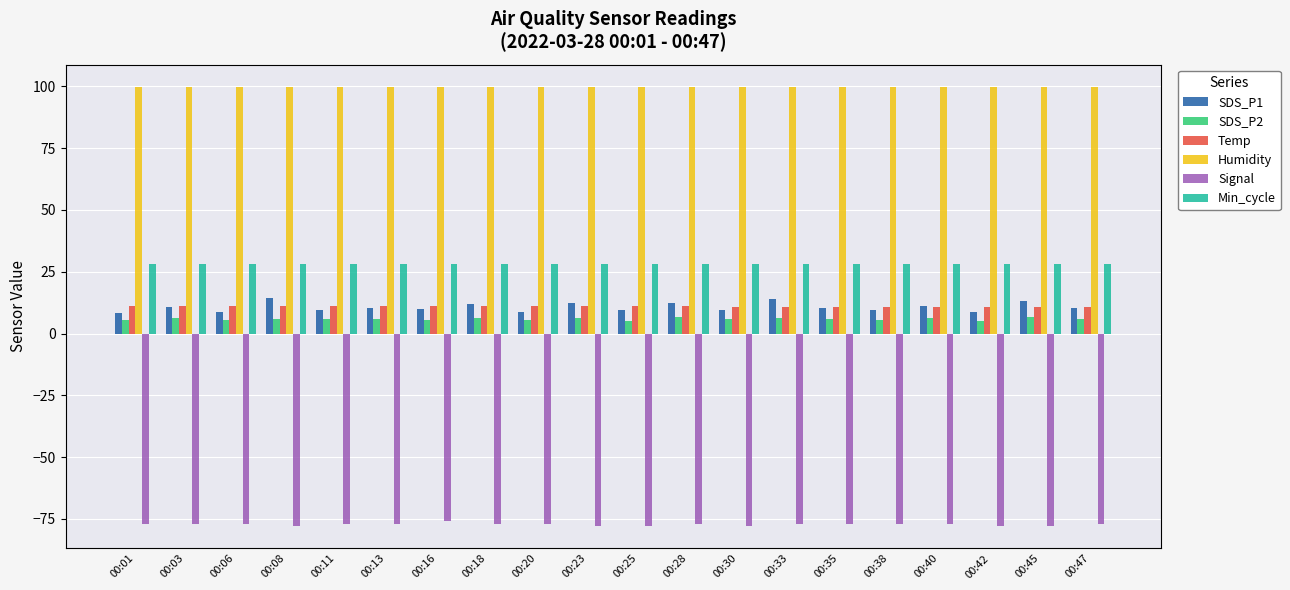

What is the total value across all series at 00:35?

78.2